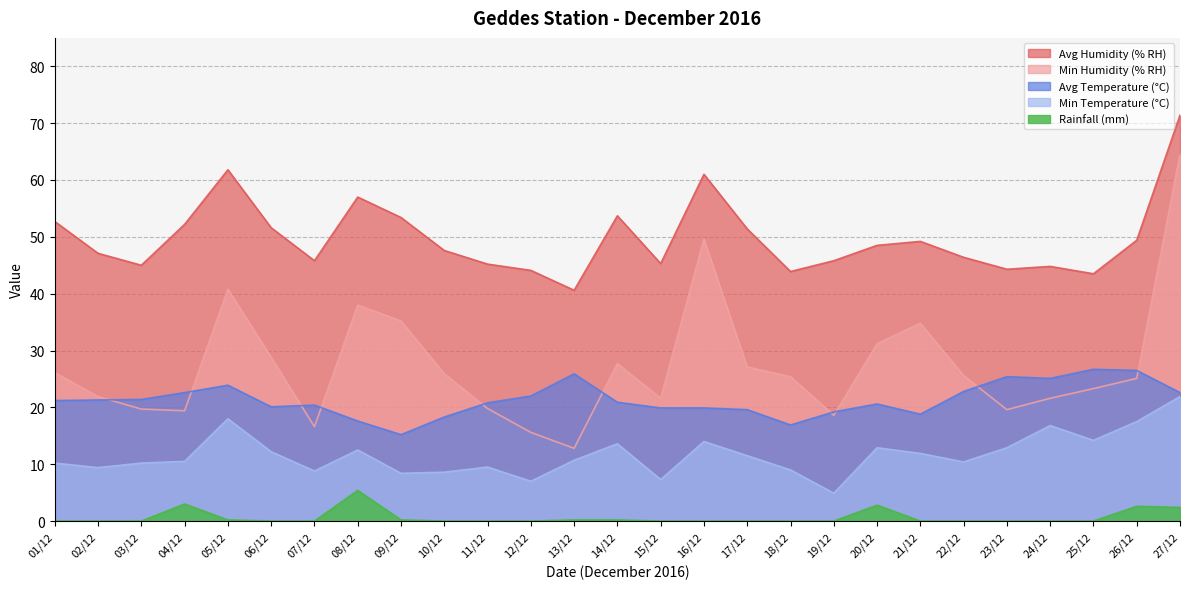

Is the value of Avg Humidity (% RH) at 26/12 greater than the value of Min Humidity (% RH) at 10/12?

Yes